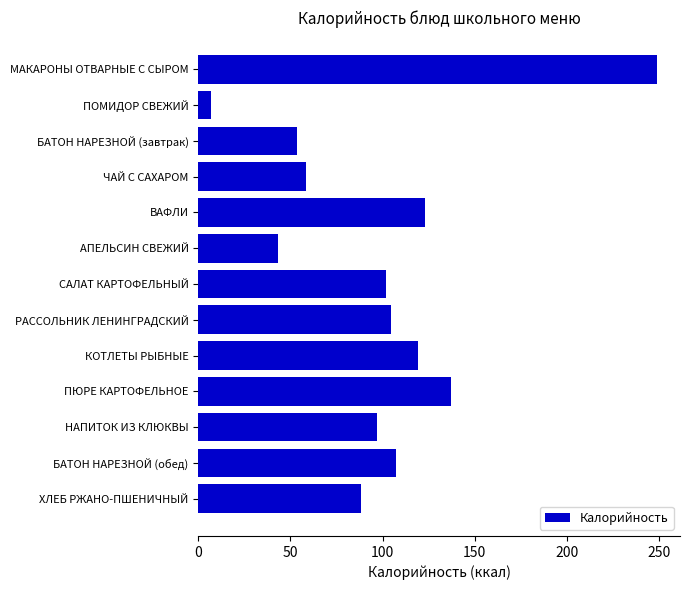

Reading top to bottom, extract all data points from this chart.

МАКАРОНЫ ОТВАРНЫЕ С СЫРОМ=249.0	ПОМИДОР СВЕЖИЙ=6.6	БАТОН НАРЕЗНОЙ (завтрак)=53.6	ЧАЙ С САХАРОМ=58.4	ВАФЛИ=123.0	АПЕЛЬСИН СВЕЖИЙ=43.0	САЛАТ КАРТОФЕЛЬНЫЙ=101.9	РАССОЛЬНИК ЛЕНИНГРАДСКИЙ=104.6	КОТЛЕТЫ РЫБНЫЕ=119.0	ПЮРЕ КАРТОФЕЛЬНОЕ=137.3	НАПИТОК ИЗ КЛЮКВЫ=97.2	БАТОН НАРЕЗНОЙ (обед)=107.2	ХЛЕБ РЖАНО-ПШЕНИЧНЫЙ=88.4